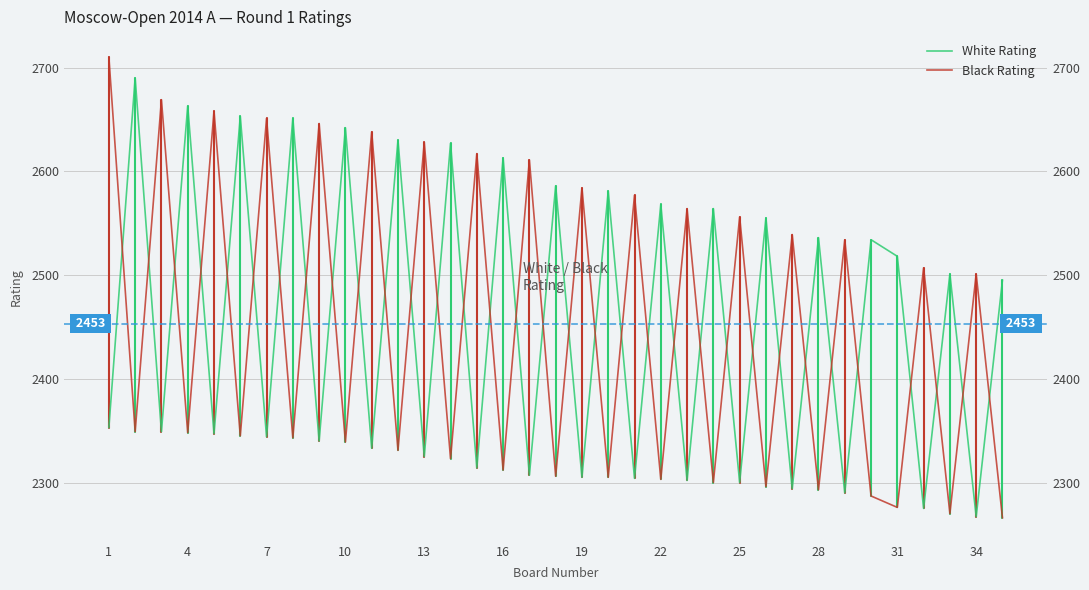

What are all the series names shown in the legend?

White Rating, Black Rating